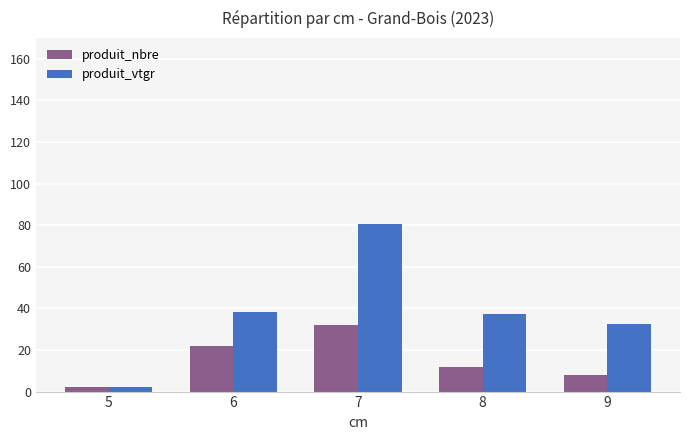

Does the chart contain any negative values?

No